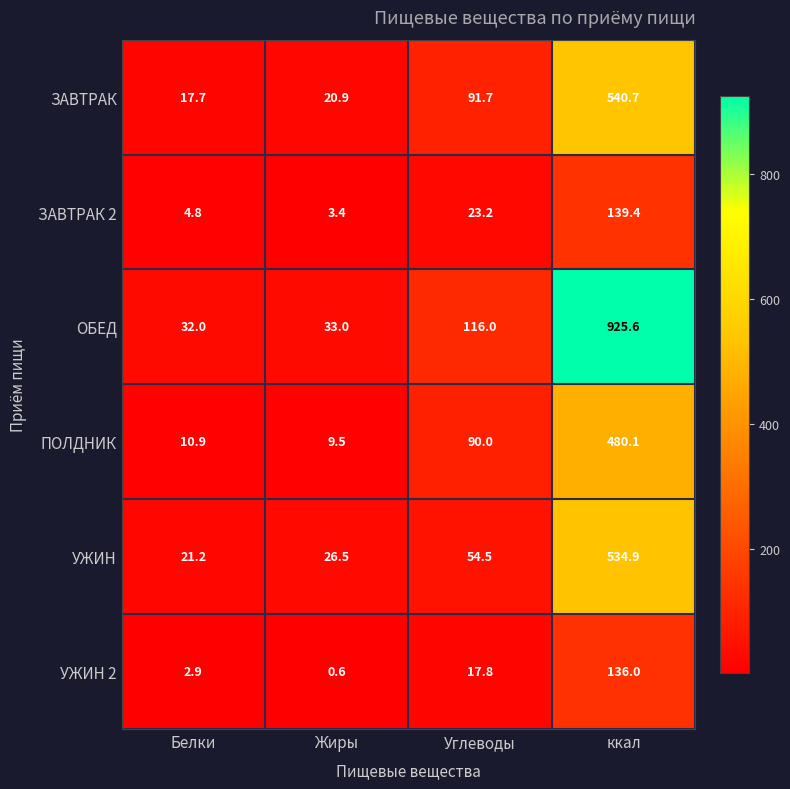

Is it true that УЖИН equals 21.2 at Белки?

True